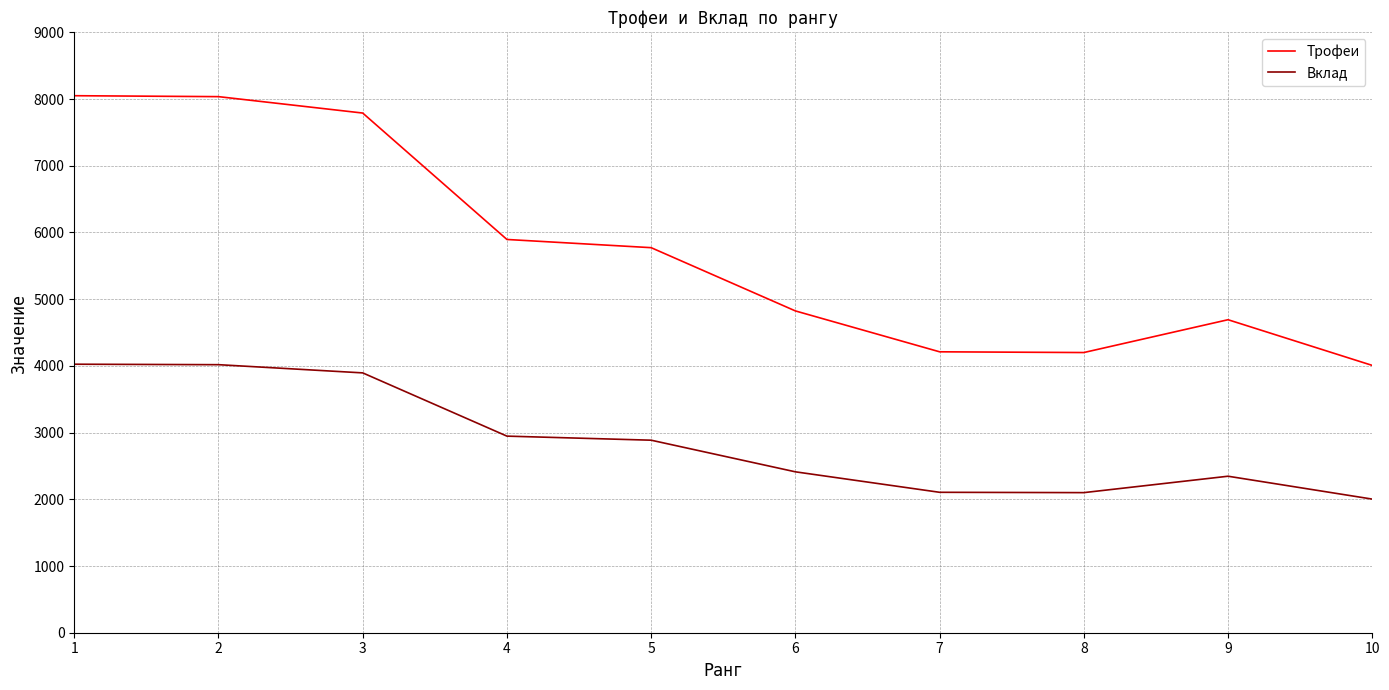

Where does the Вклад series first go above 2886?

1